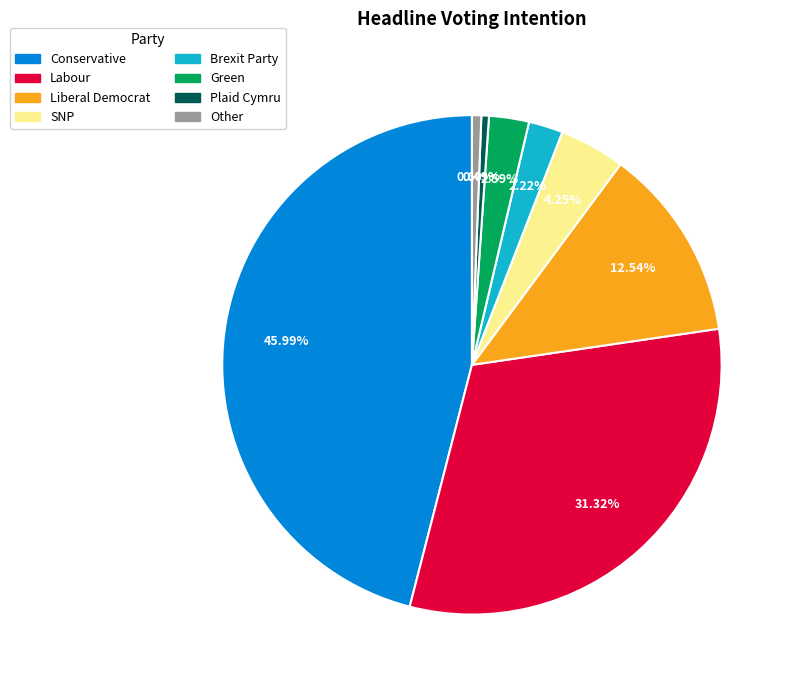

What is the largest slice in the pie chart?

Conservative